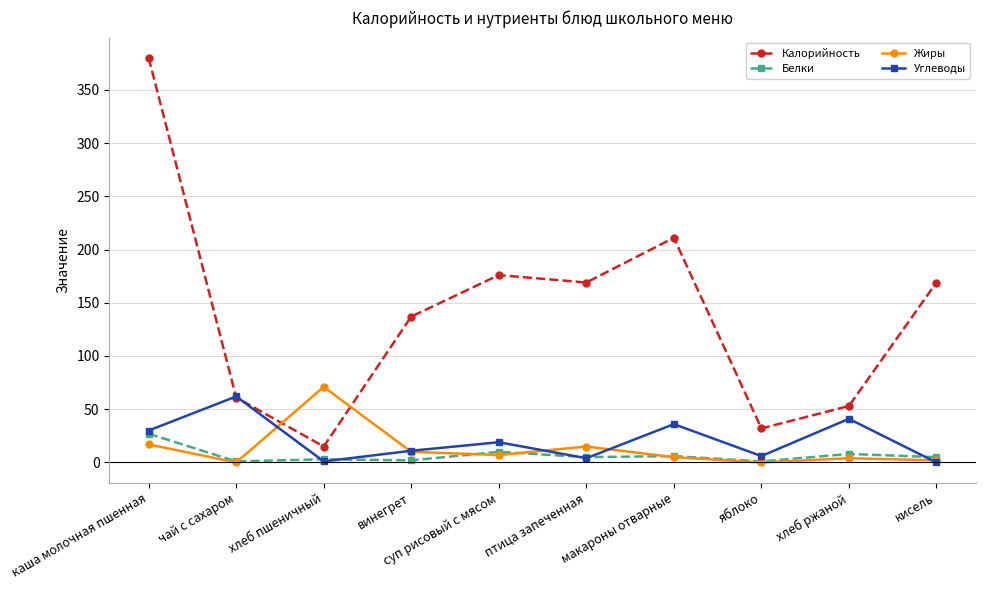

True or false: Калорийность has more than 0 points higher than both neighbors.

True